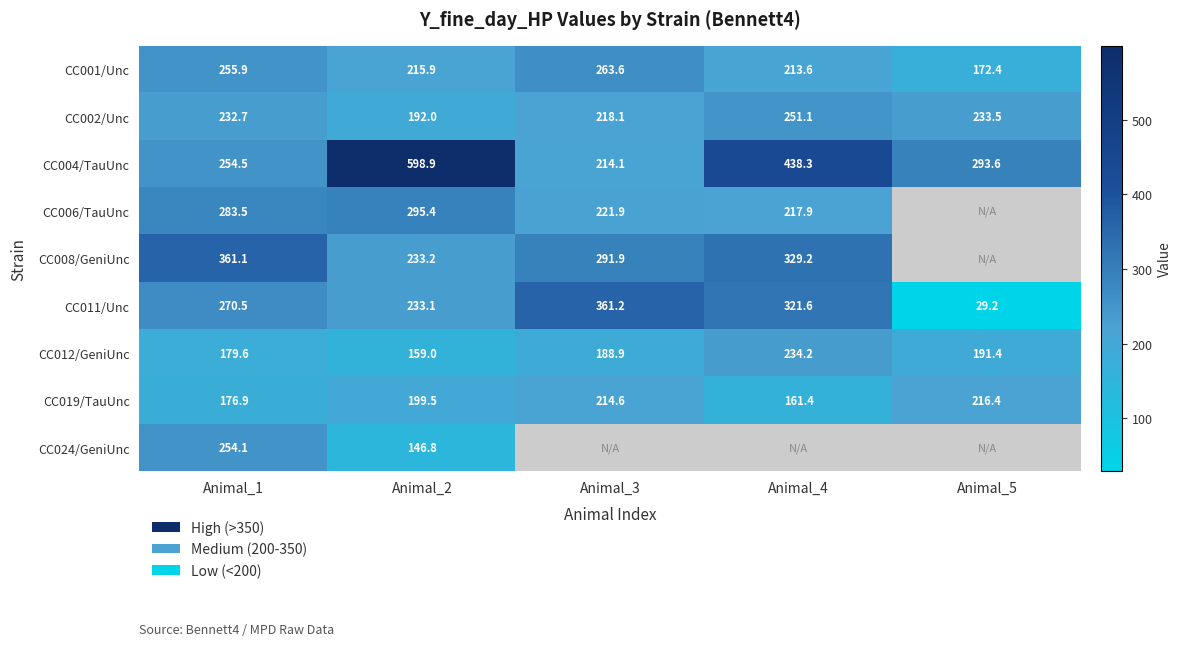

What is the spread (max minus min) of values at Animal_5?

264.4